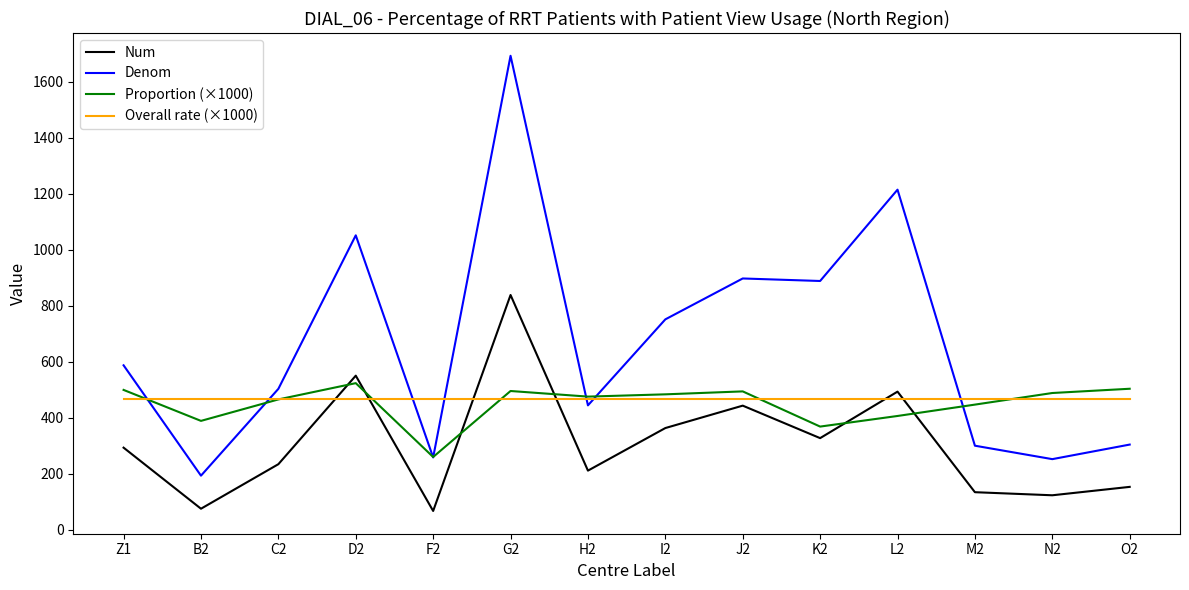

Which series ends up on top after the final intersection of Denom and Overall rate (×1000)?

Overall rate (×1000)